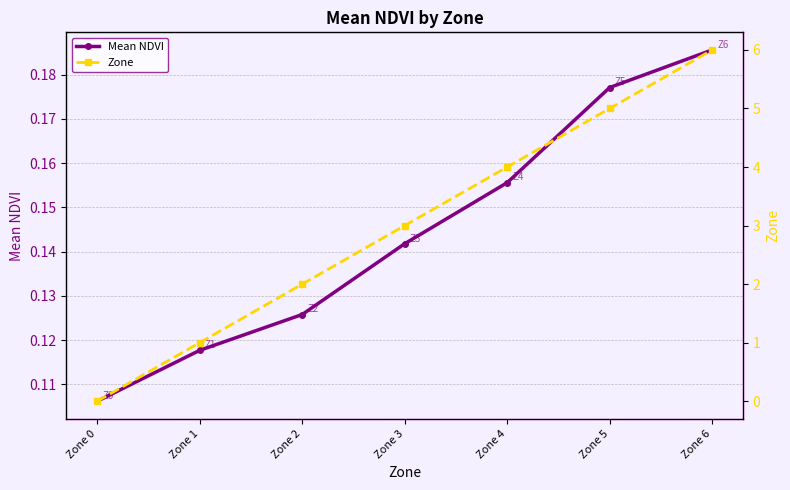

Rank the series at Zone 1 from lowest to highest value.

Mean NDVI, Zone